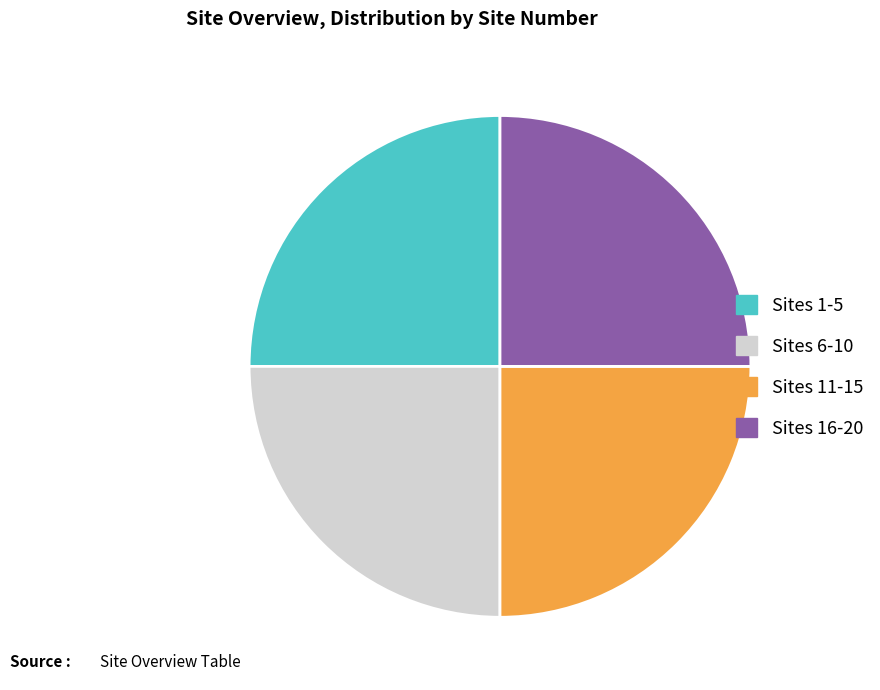

Approximately how many times larger is the value at Sites 11-15 compared to Sites 16-20?

1.0